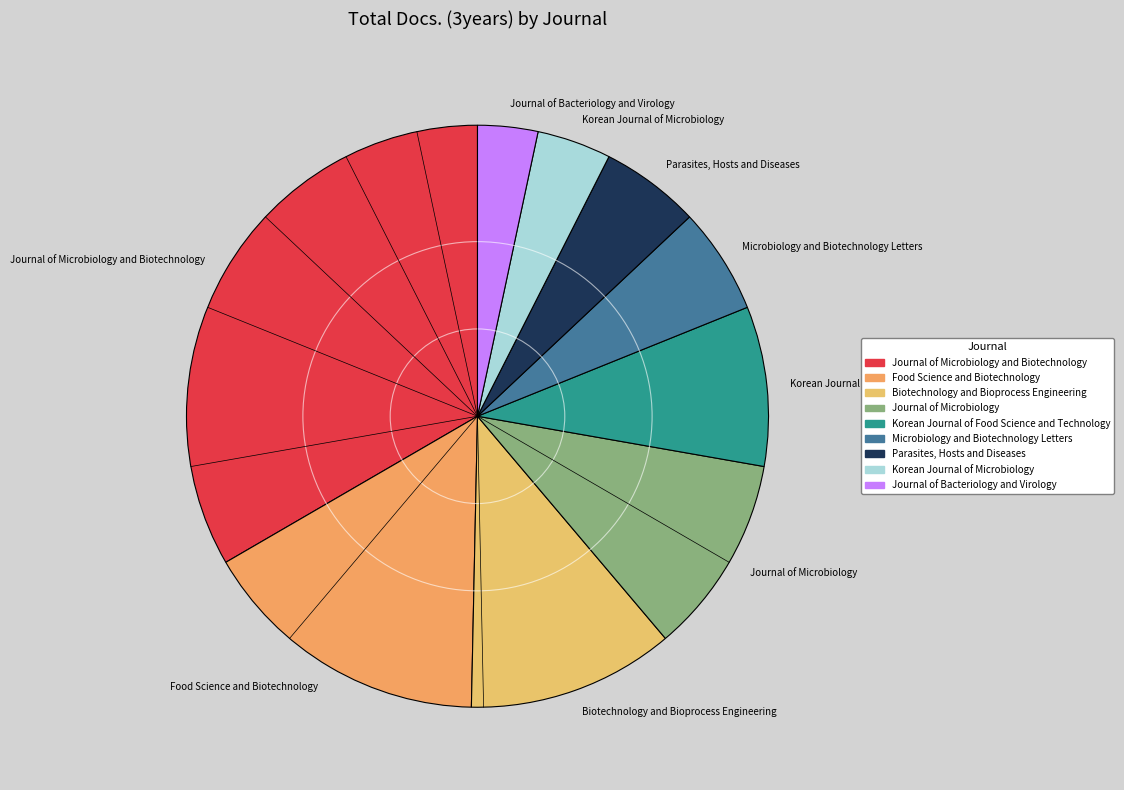

Which category has the biggest portion of the pie?

Journal of Microbiology and Biotechnology